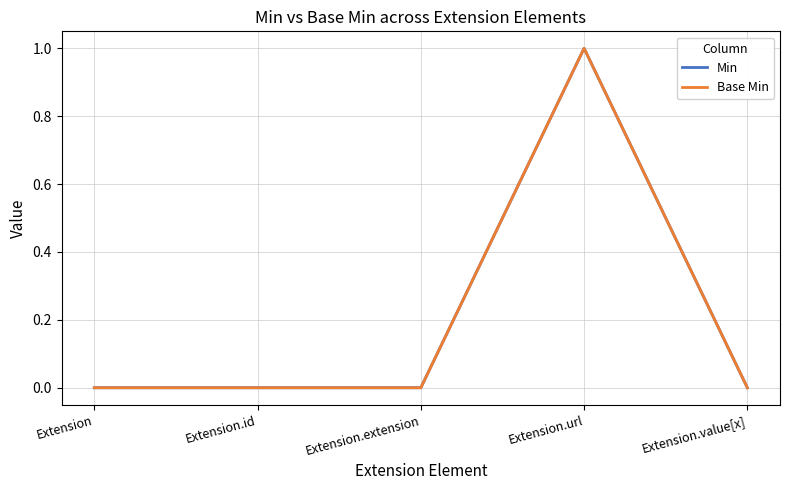

Reading left to right, list all the values displayed in this chart.

Min: 0	0	0	1	0
Base Min: 0	0	0	1	0